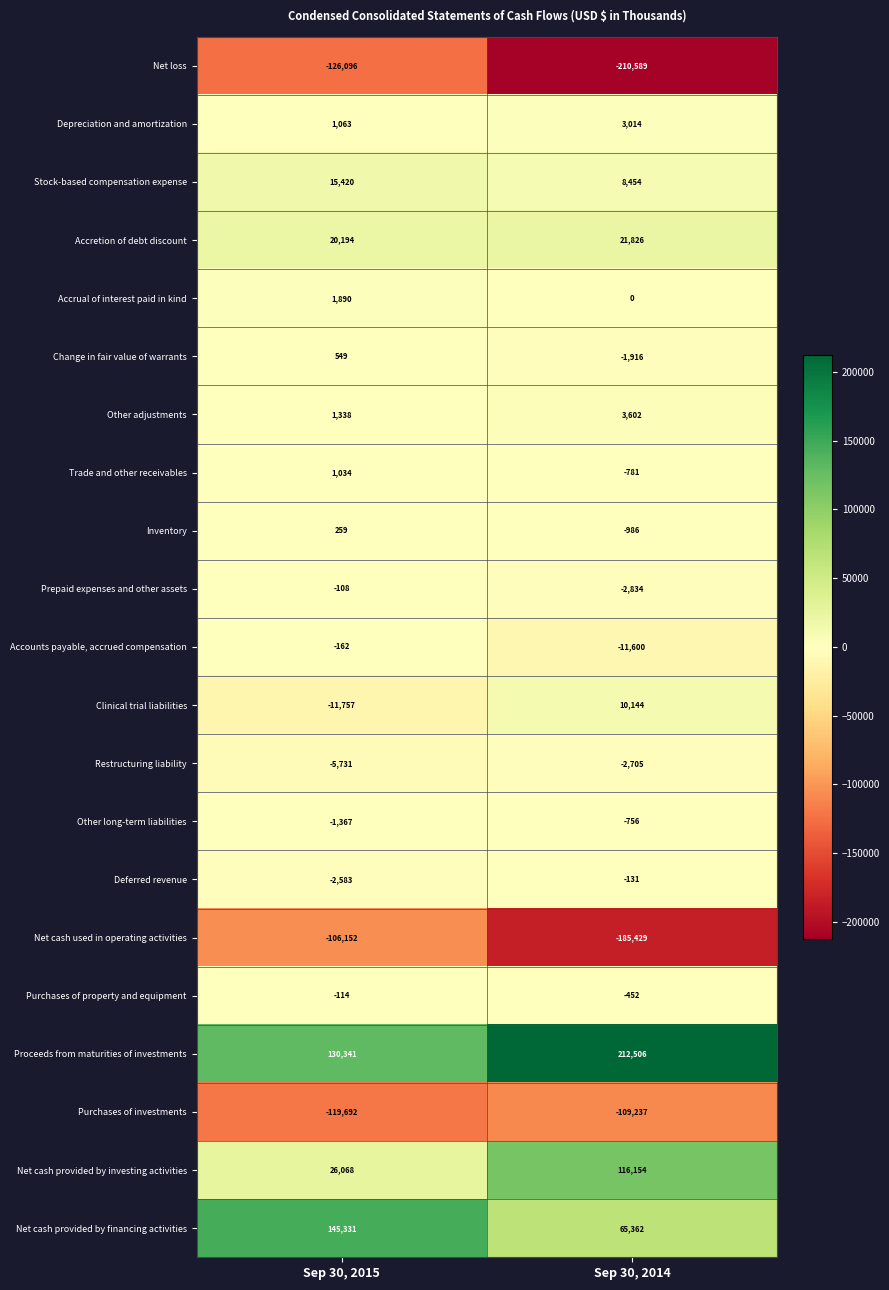

Which series has the largest range (max minus min)?

Net cash provided by investing activities